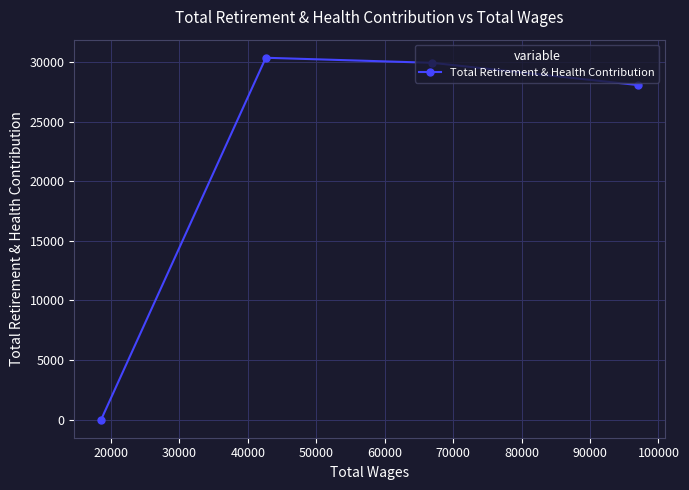

What is the maximum value shown in the chart?

30350